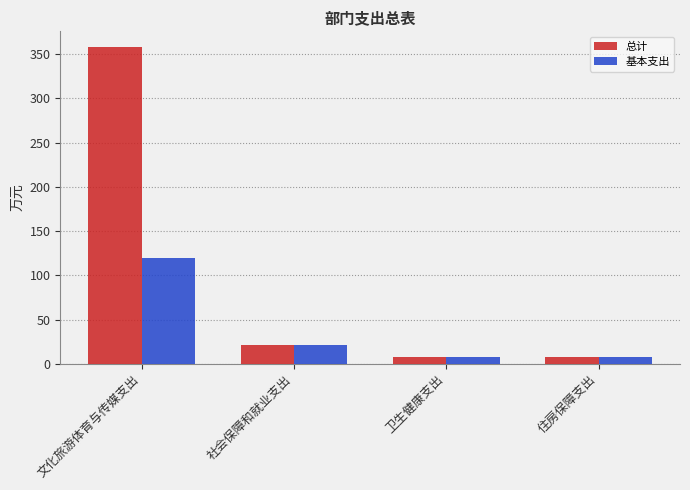

Is the value of 总计 at 住房保障支出 greater than the value of 基本支出 at 文化旅游体育与传媒支出?

No